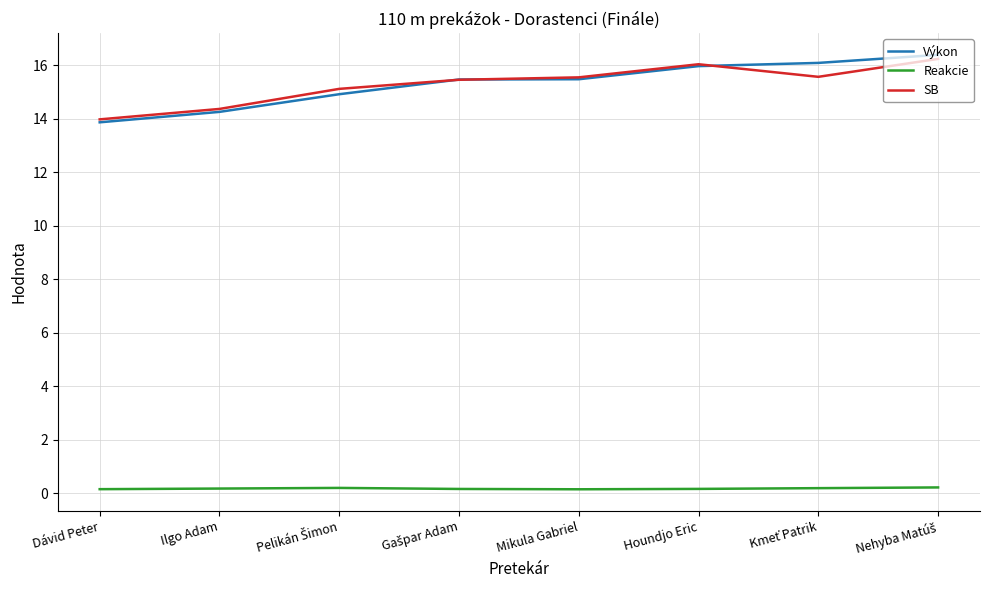

True or false: Výkon and SB cross at least once.

True